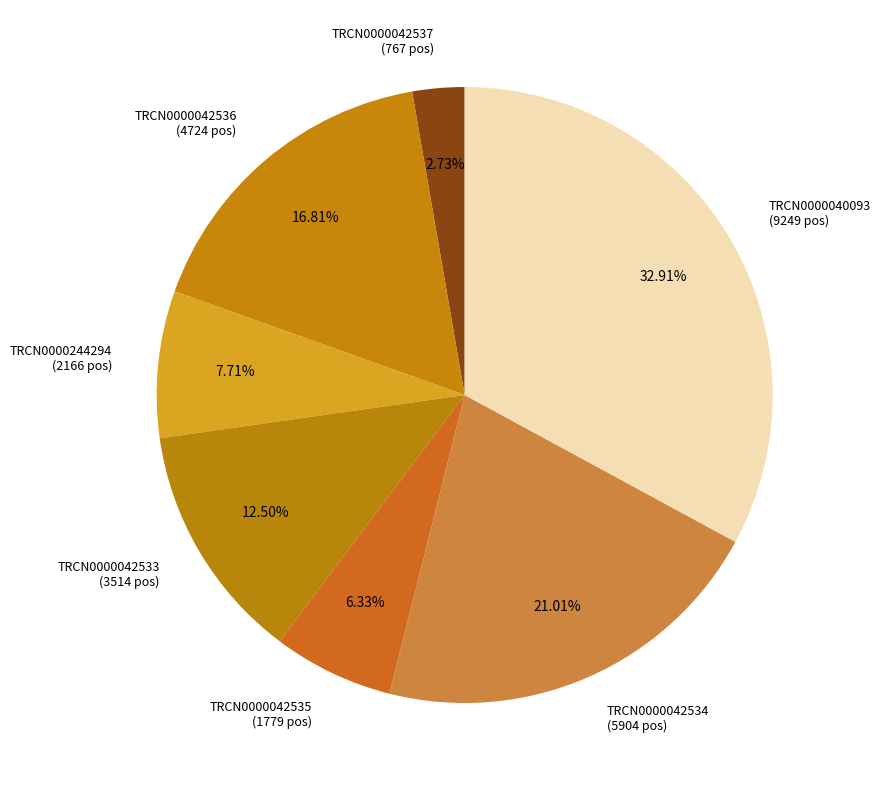

To the nearest percent, what is the average slice percentage?

14%